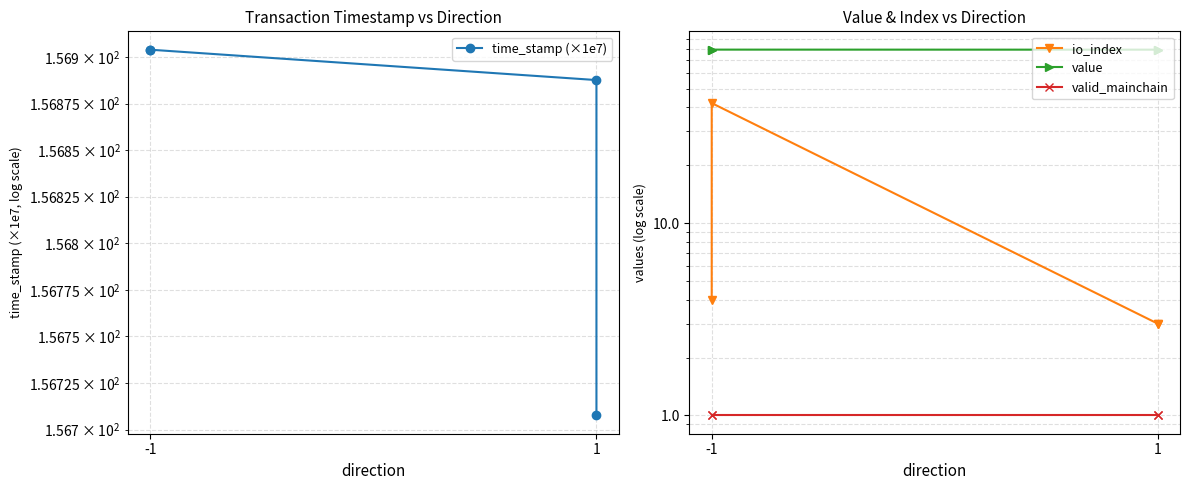

The value of time_stamp (×1e7) at -1 is 259.0. True or false?

False